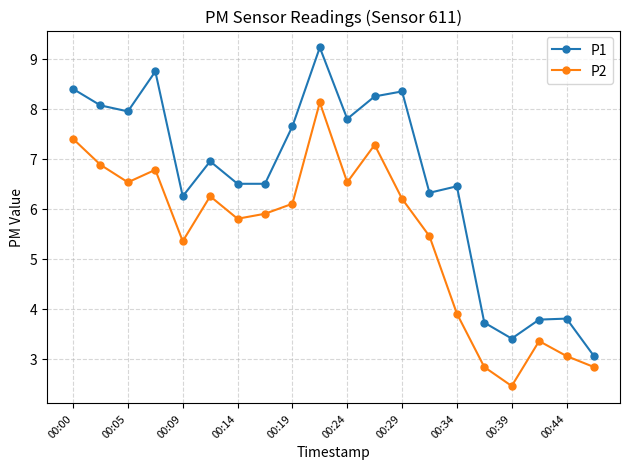

What is the value of the P1 point at the 7th from the left?

6.5